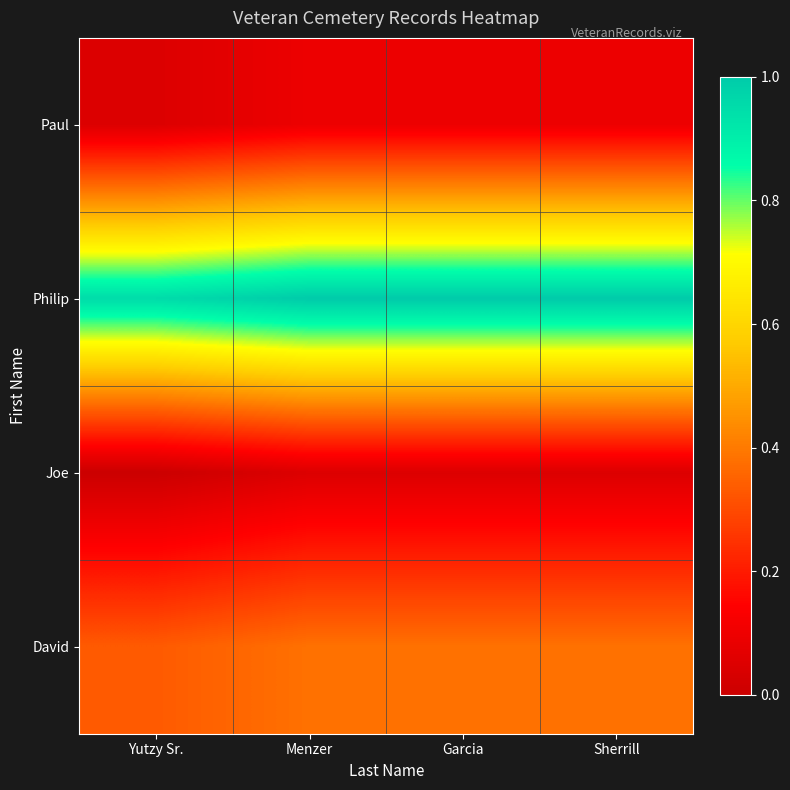

How many distinct data groups are displayed?

4